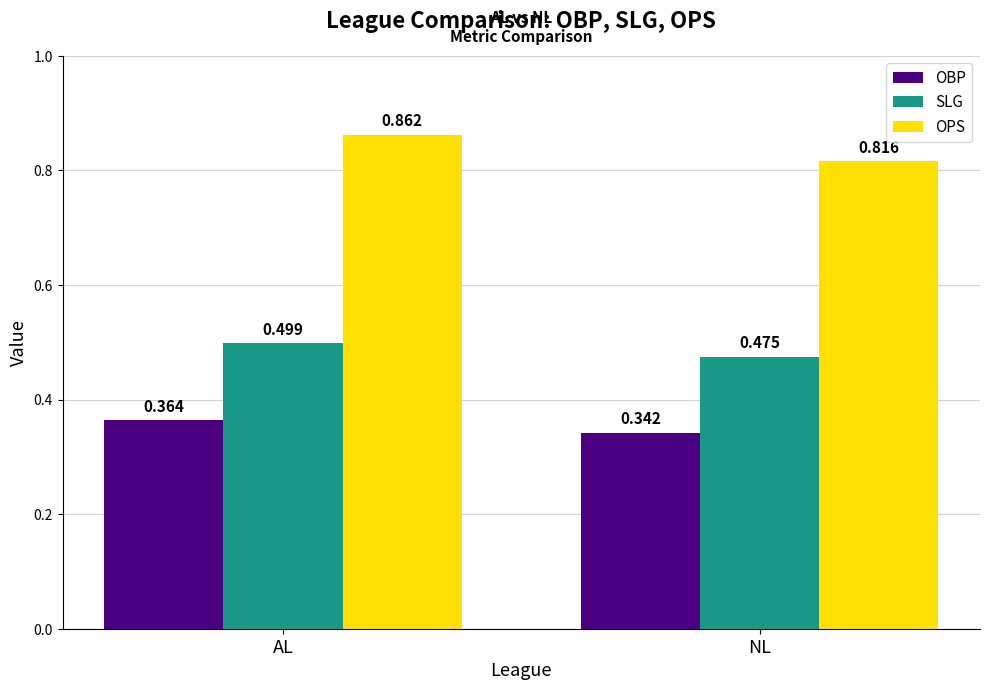

How many data points does each series have?

2